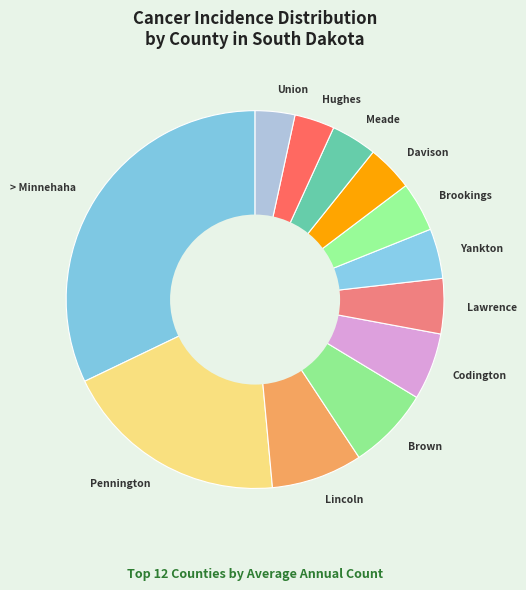

Is it true that > Minnehaha is 32% of the pie?

True